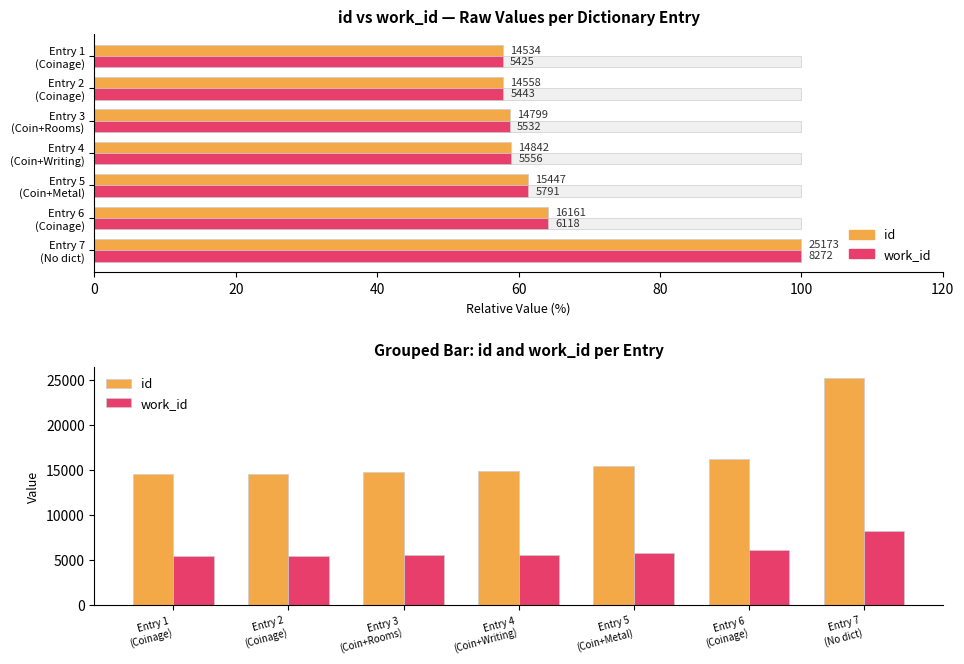

What are all the series names shown in the legend?

id, work_id